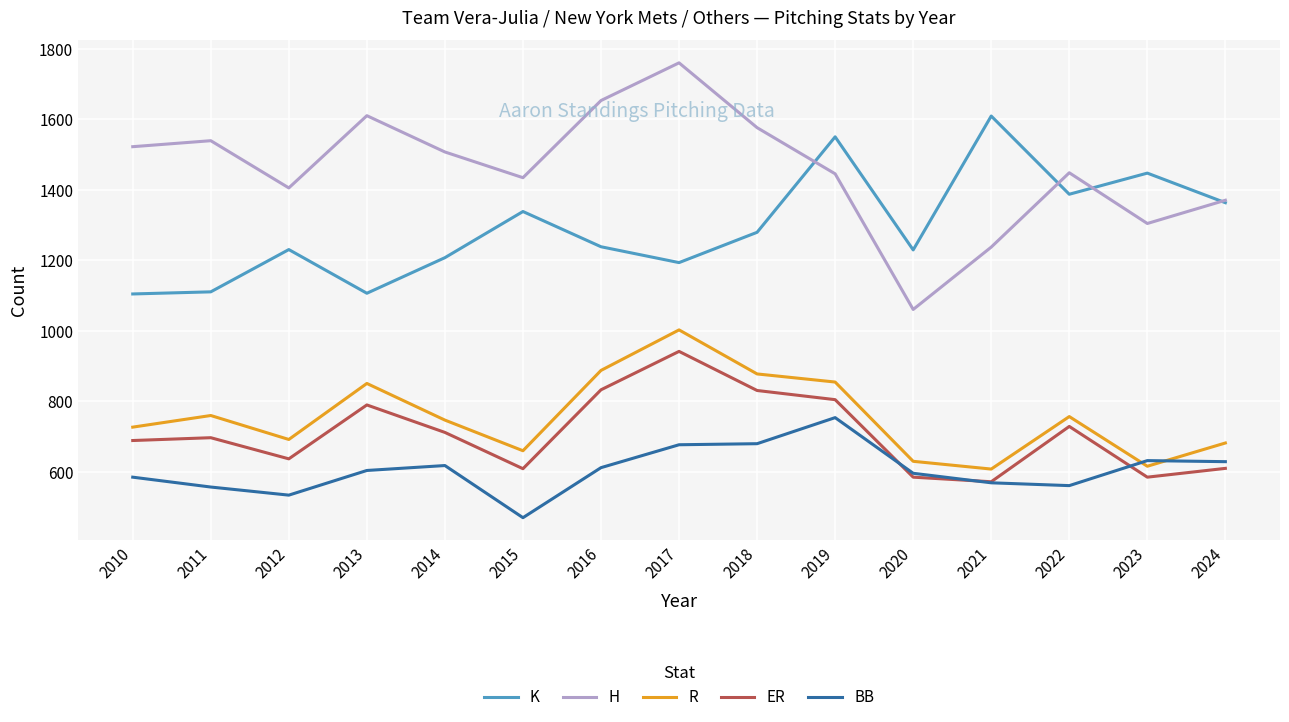

At how many categories does at least one series exceed 1603?

4